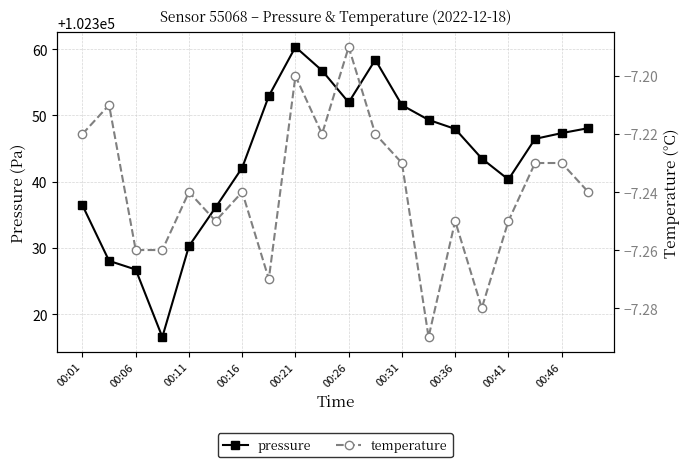

True or false: pressure and temperature cross at least once.

False